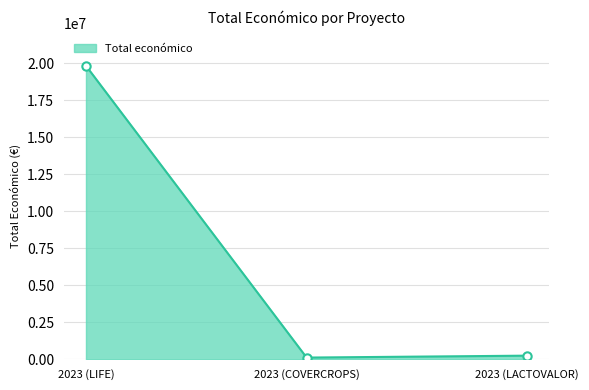

What is the smallest value displayed?

120000